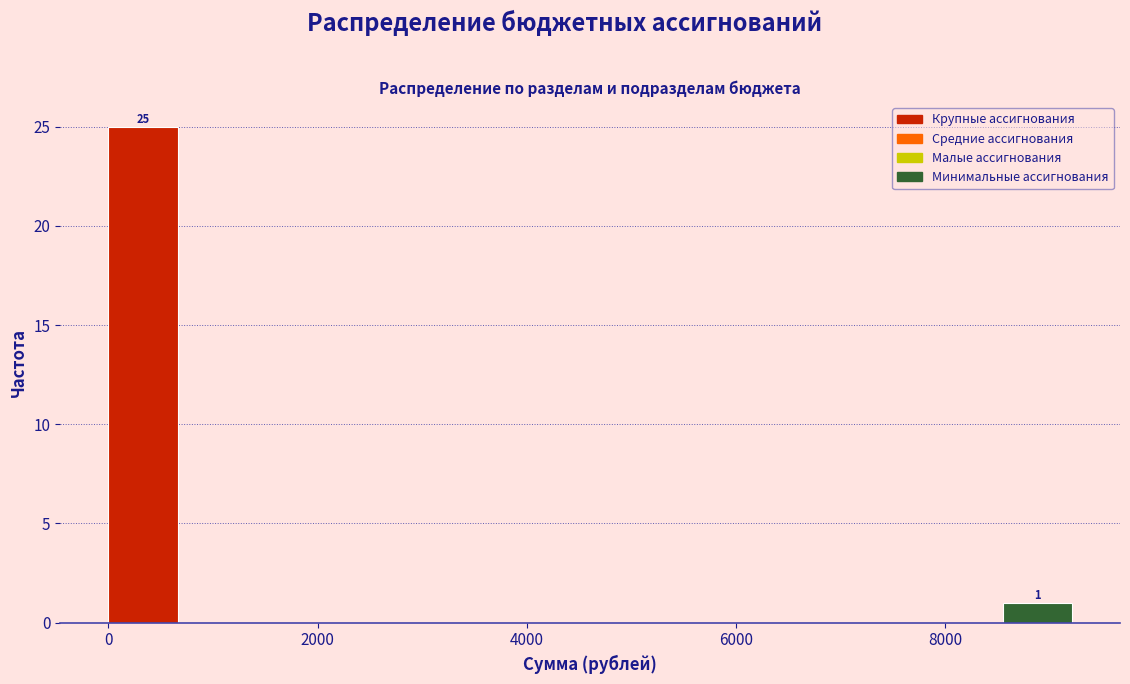

Around what value on the x-axis is the tallest bar? Give the approximate position of its centre, as read against the axis.

400